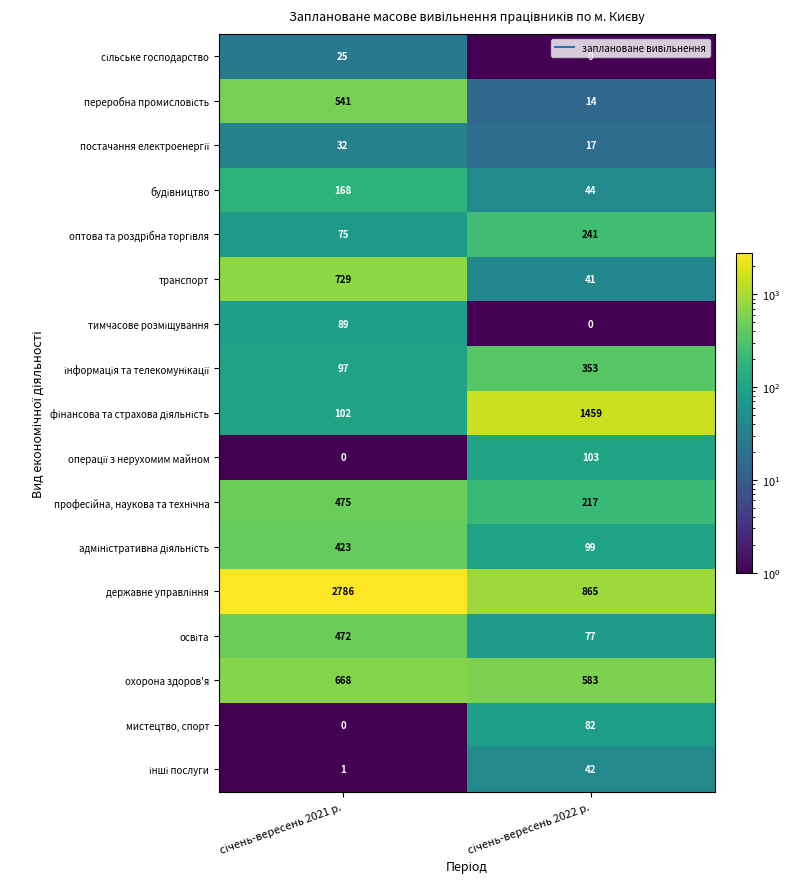

What is the maximum value shown in the chart?

2786